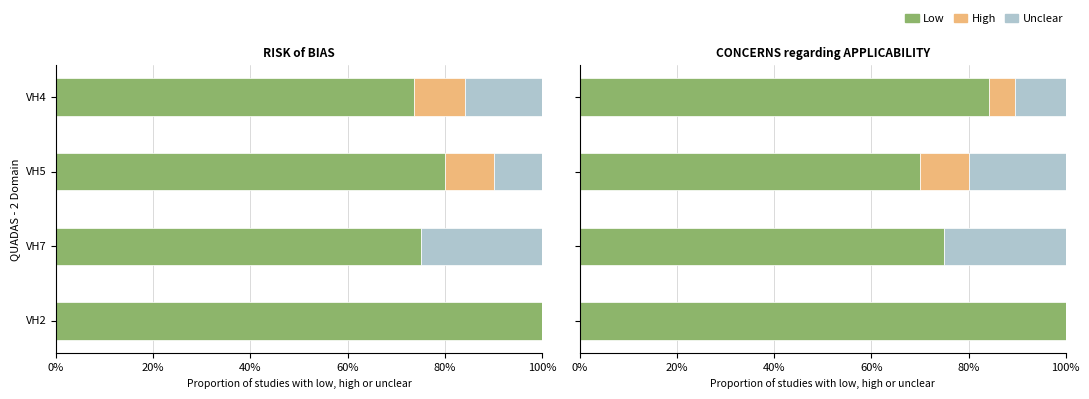

Between VH4 and VH2, which series saw the biggest shift?

Low